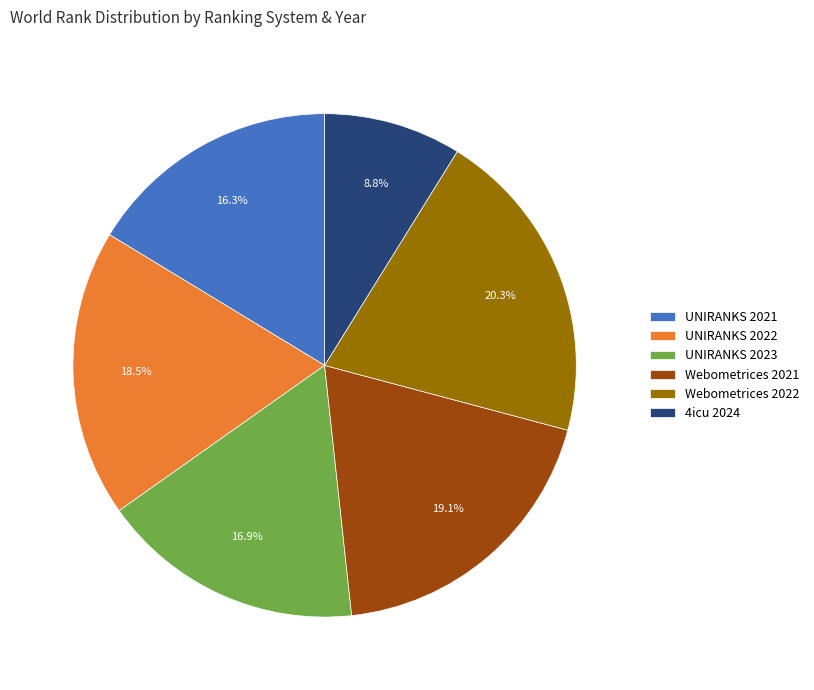

What is the smallest slice in the pie chart?

4icu 2024